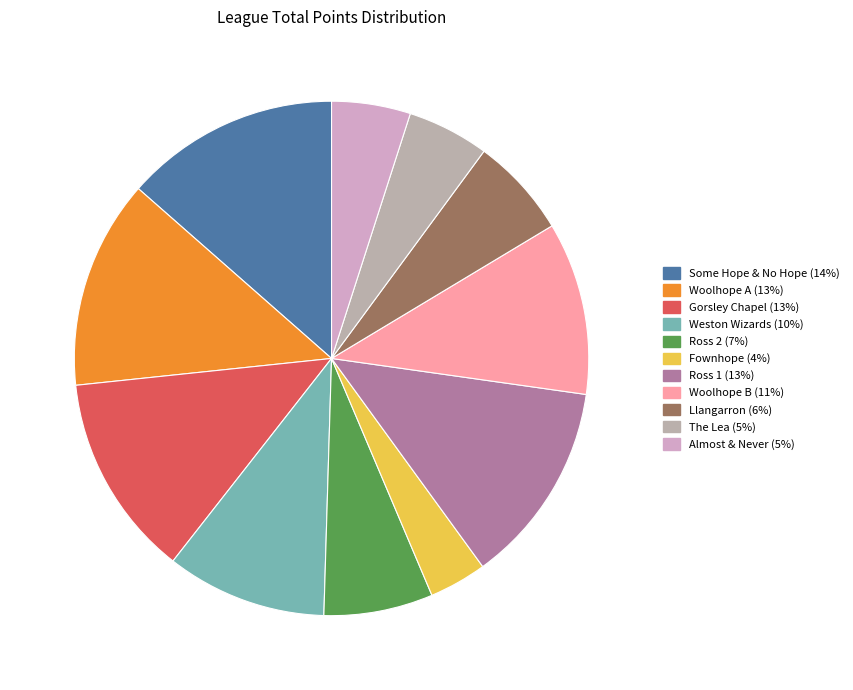

Count the number of slices in the pie.

11